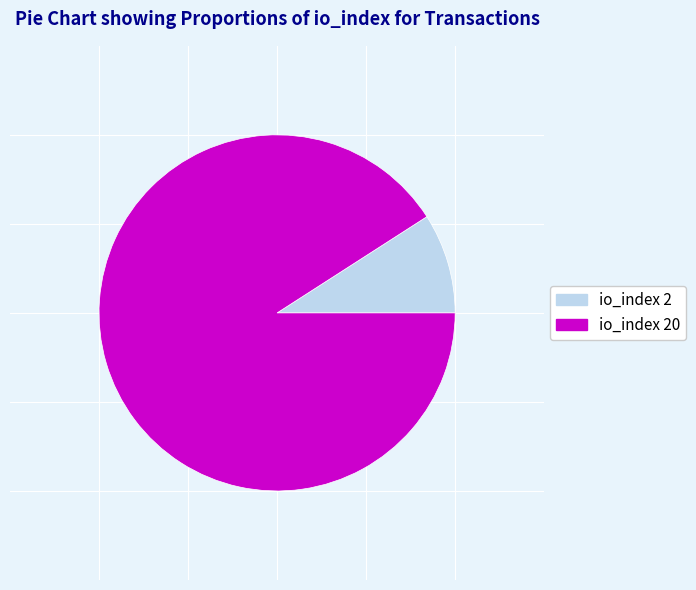

Does any single category account for the majority?

Yes